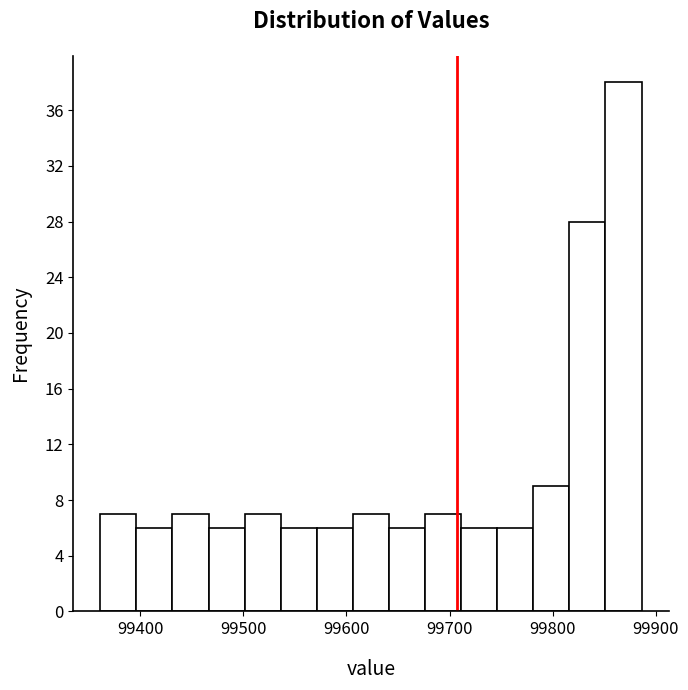

Read against the x-axis, roughly where is the centre of the tallest bar?

99870